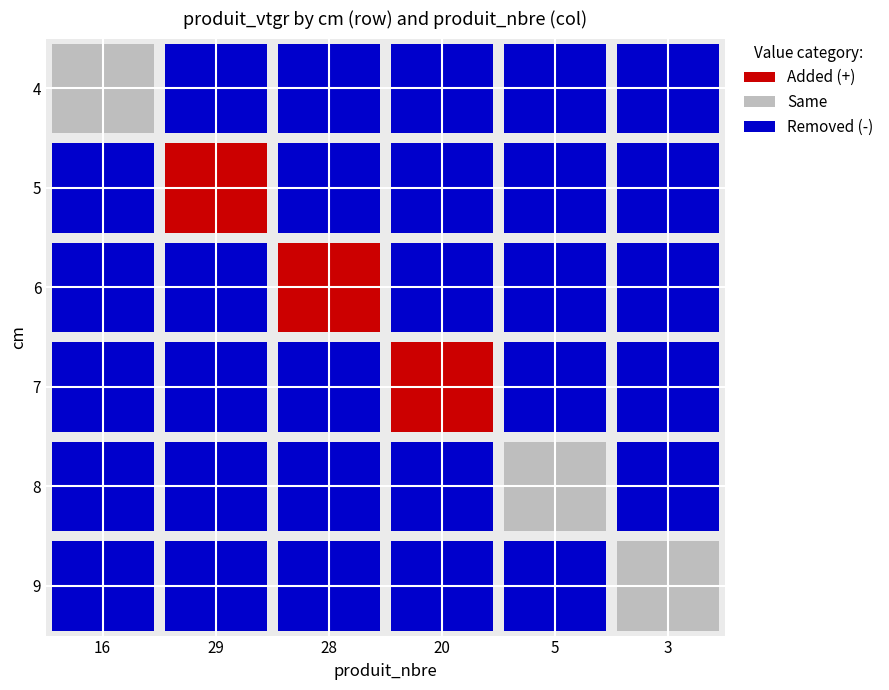

Rank the series at 16 from highest to lowest value.

4, 5, 6, 7, 8, 9